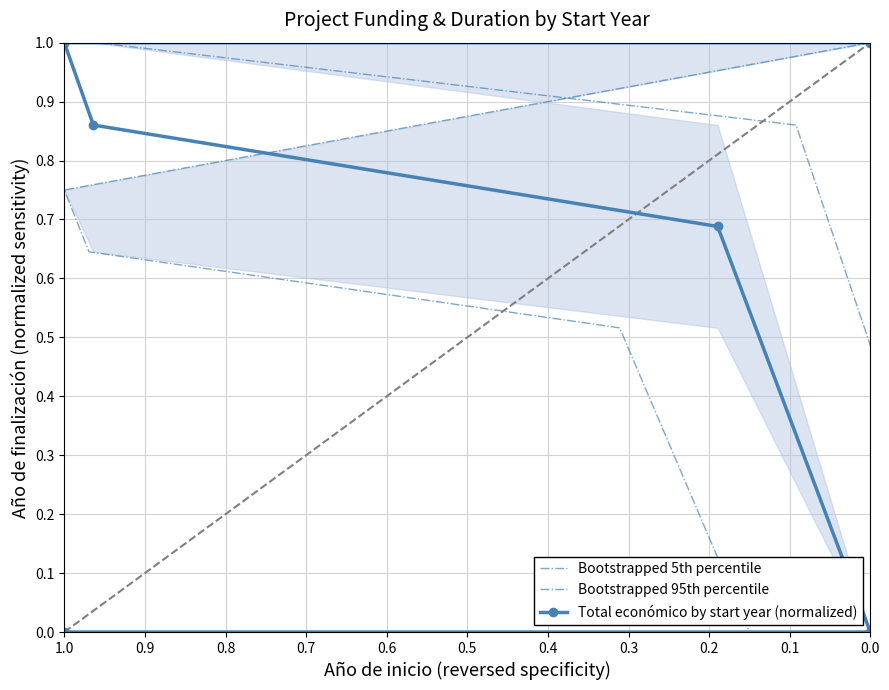

Which has a higher value, 0.2 or 0.3?

0.3